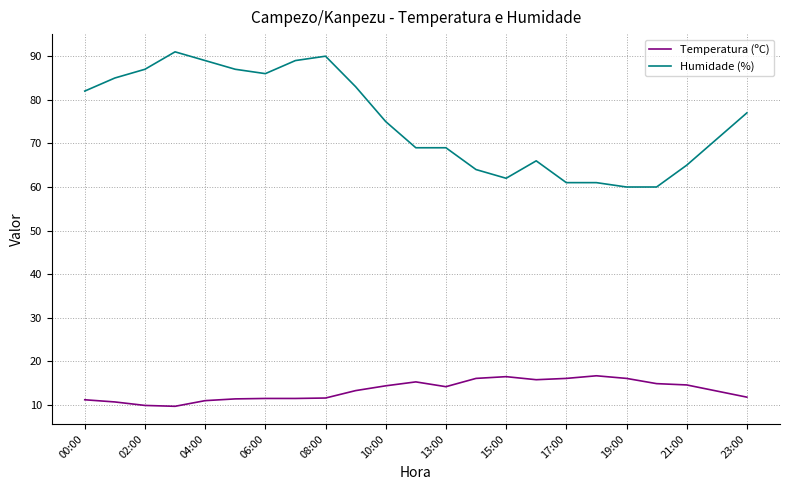

List the series in order of their overall mean, lowest first.

Temperatura (ºC), Humidade (%)